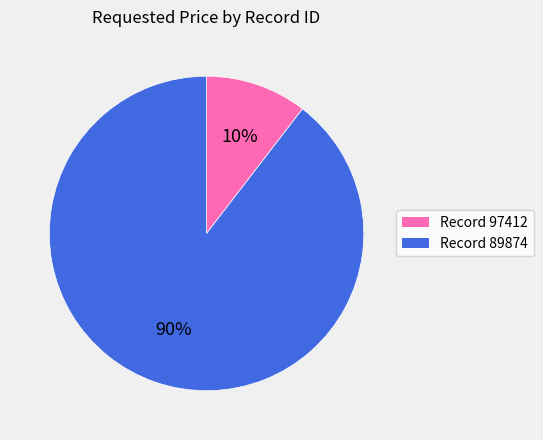

Is there any slice that represents more than half of the pie?

Yes